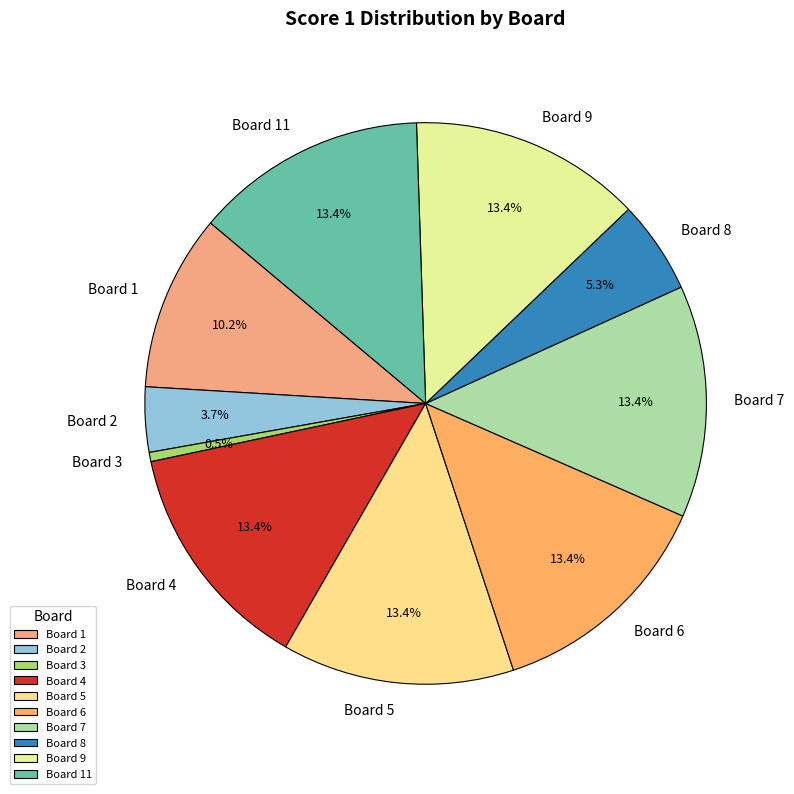

To the nearest percent, what is the difference between the largest and smallest slice percentages?

13%